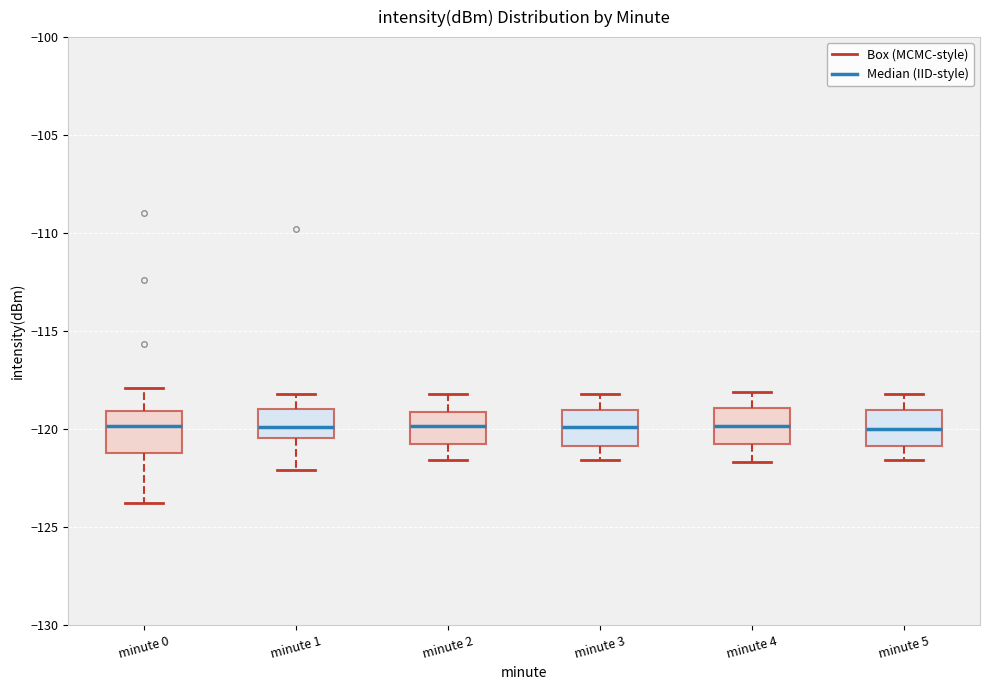

Where is the lower edge of the box for minute 3 on the y-axis? The values are not printed on the chart, so give them approximately, as read against the axis.

-121.0